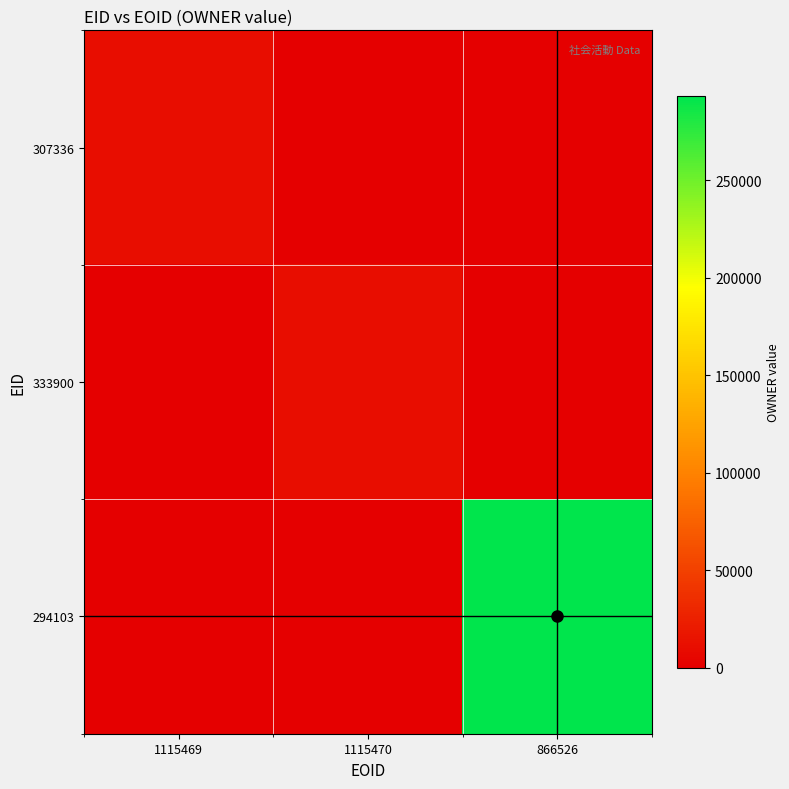

What is the minimum value shown in the chart?

10800.0